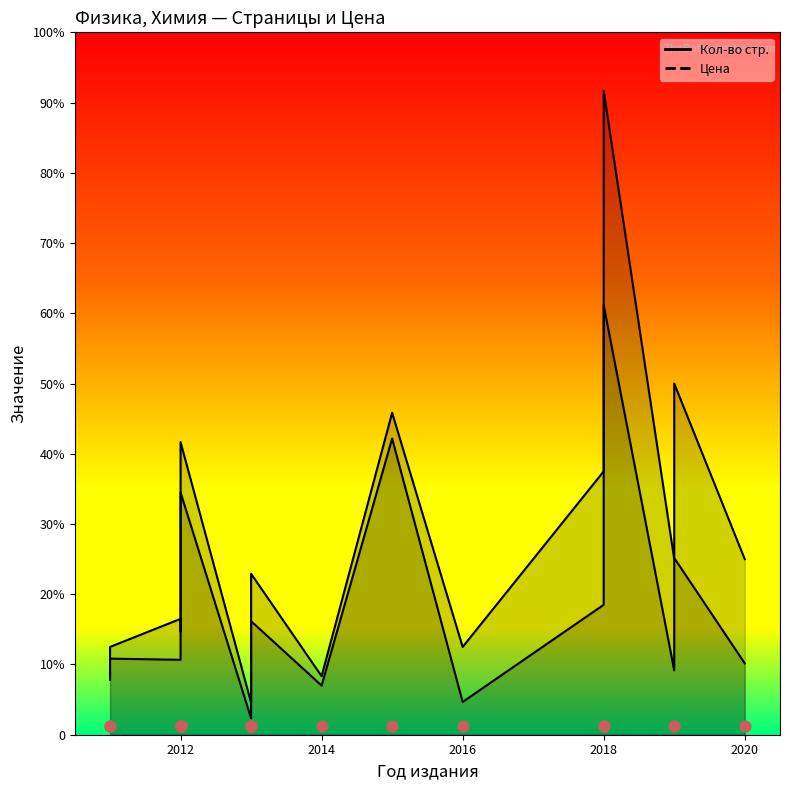

Which series reaches the maximum Y coordinate?

Цена